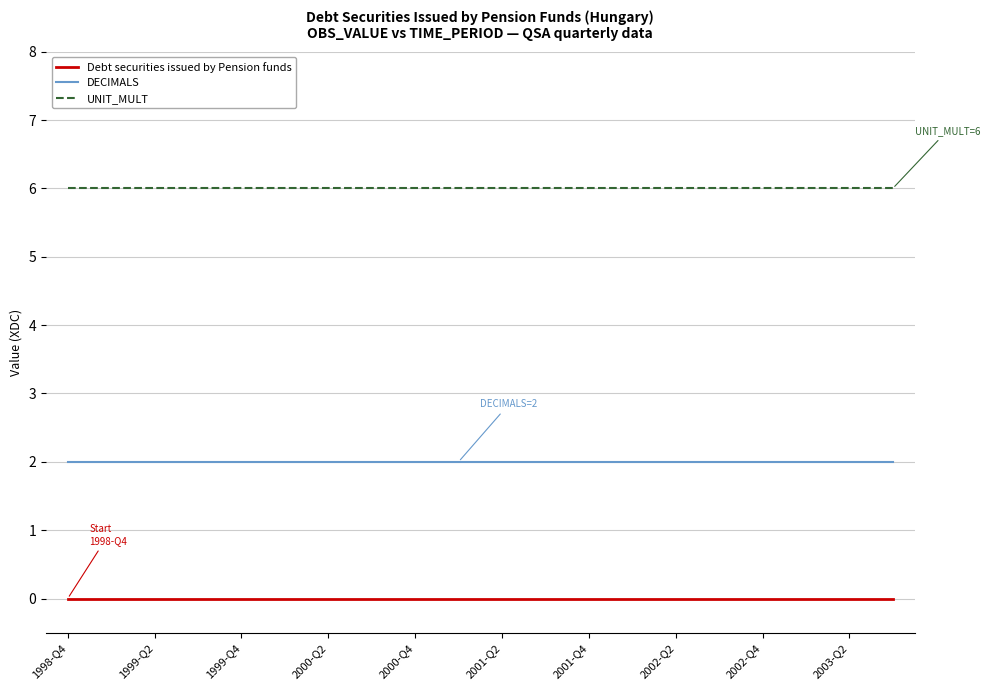

True or false: Debt securities issued by Pension funds and DECIMALS intersect in this chart.

False